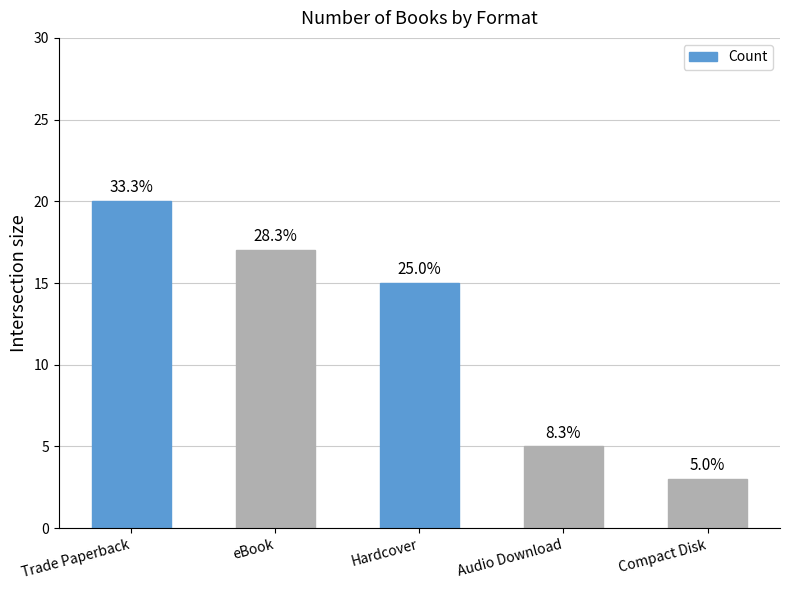

What is the greatest value displayed?

20